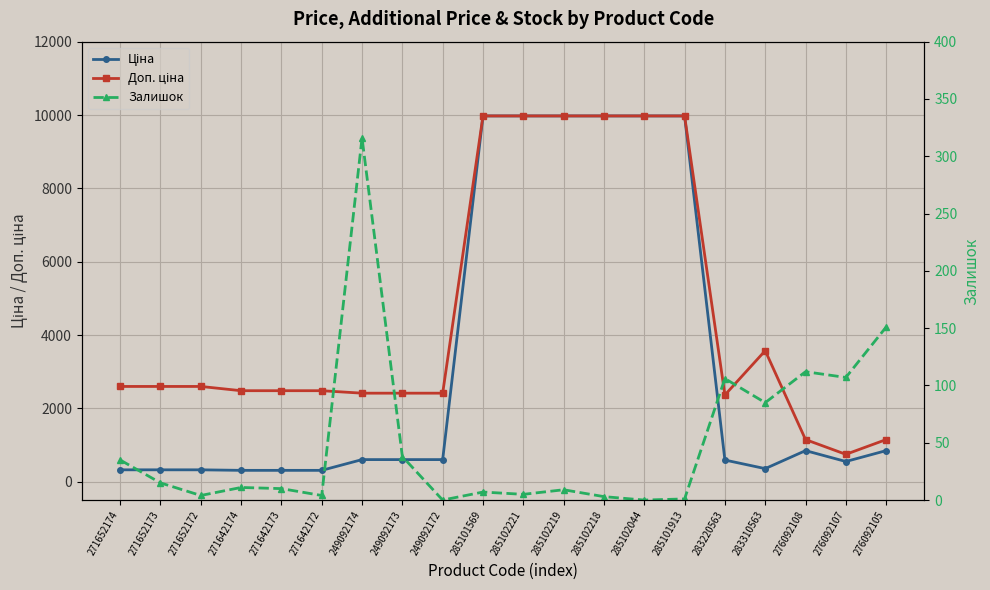

The value of Ціна at 276092105 is 351.4. True or false?

False